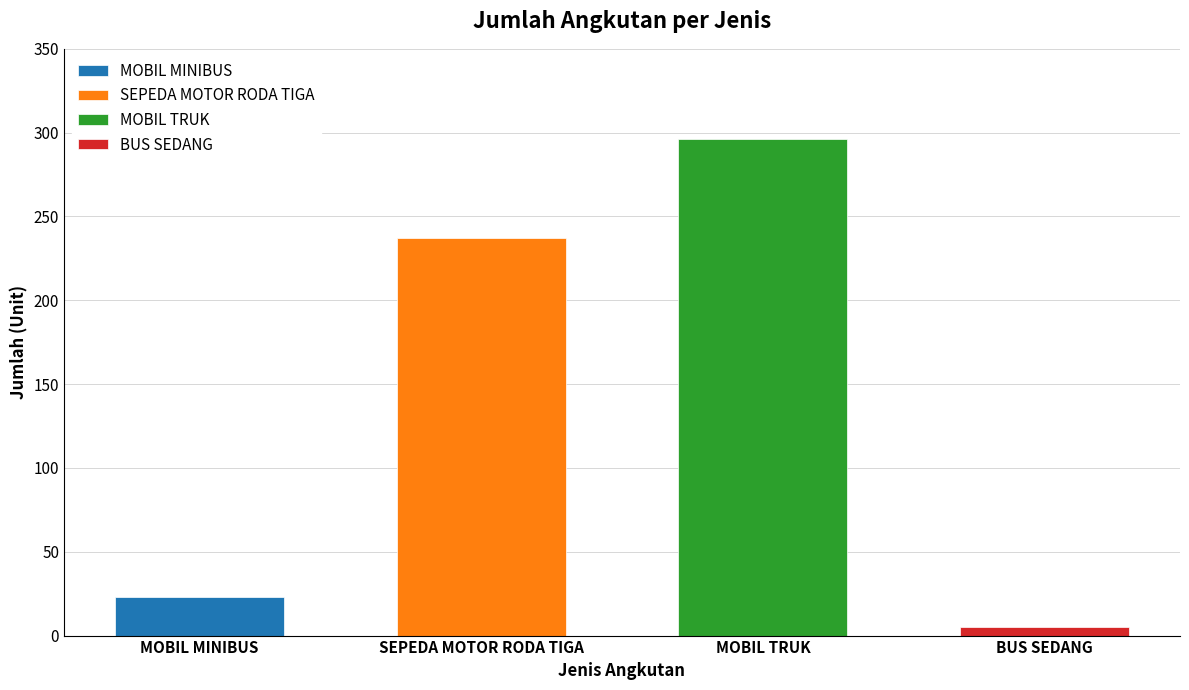

The chart shows a value of 23 at MOBIL MINIBUS. True or false?

True